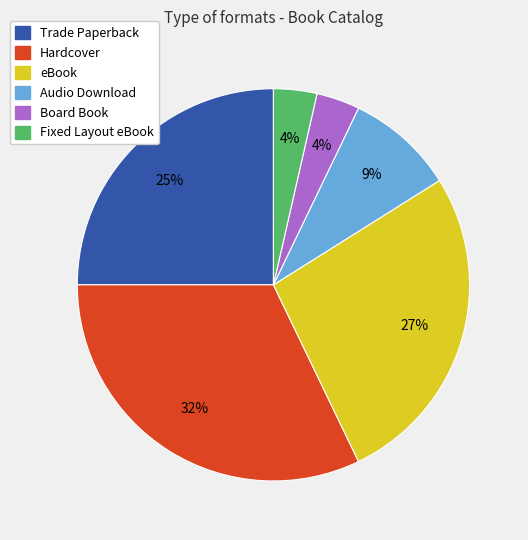

To the nearest percent, what percentage of the pie is Board Book?

4%